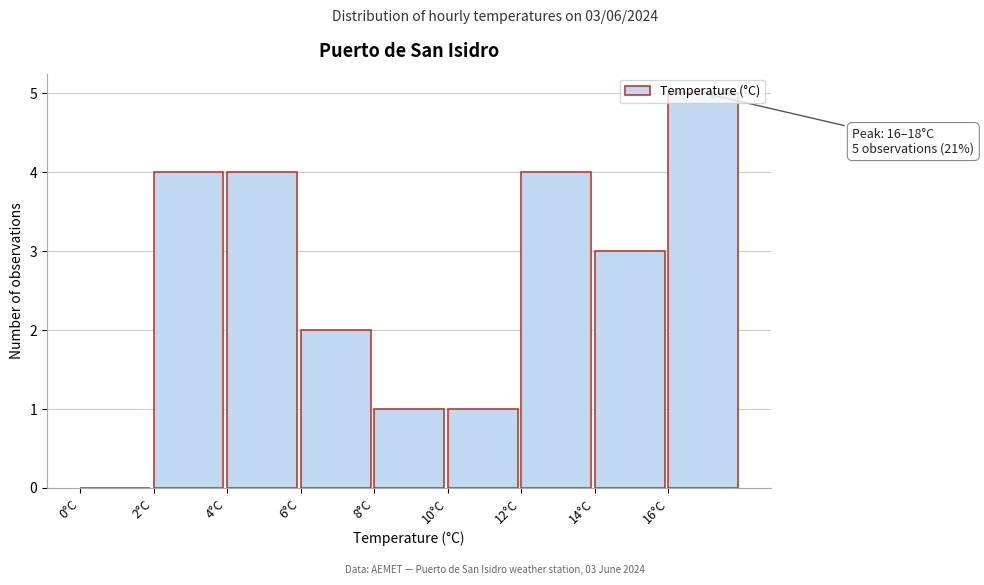

Which range on the x-axis has the tallest bar?

16 to 18